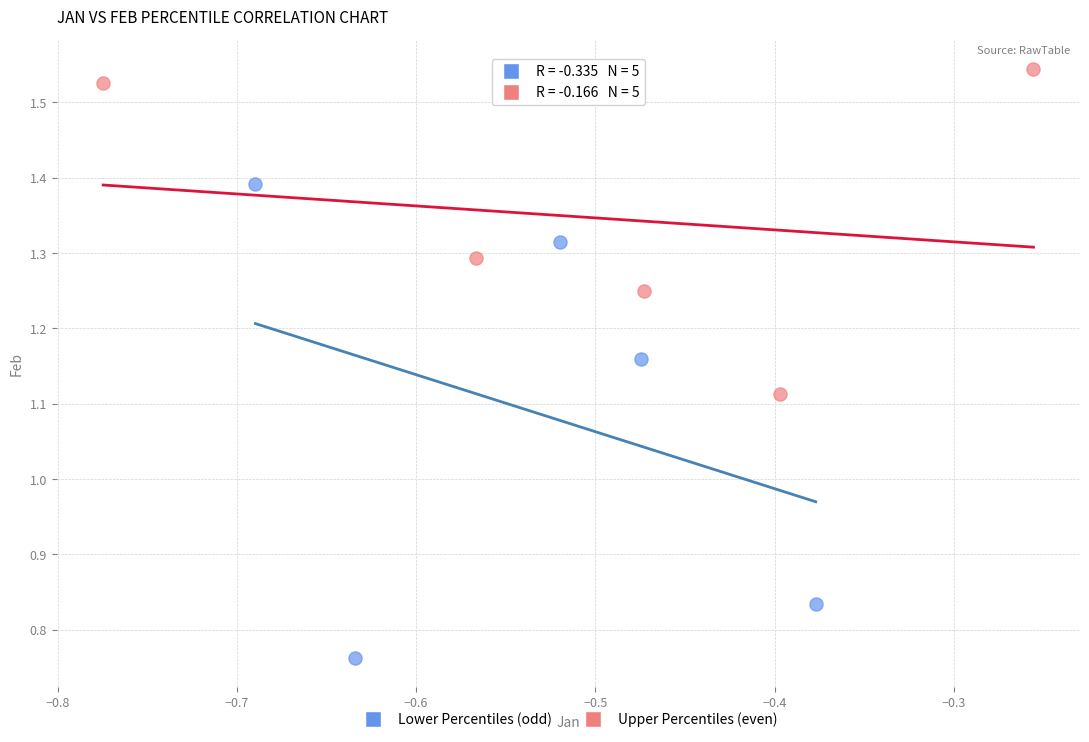

Which series reaches the minimum Y coordinate?

Lower Percentiles (odd)